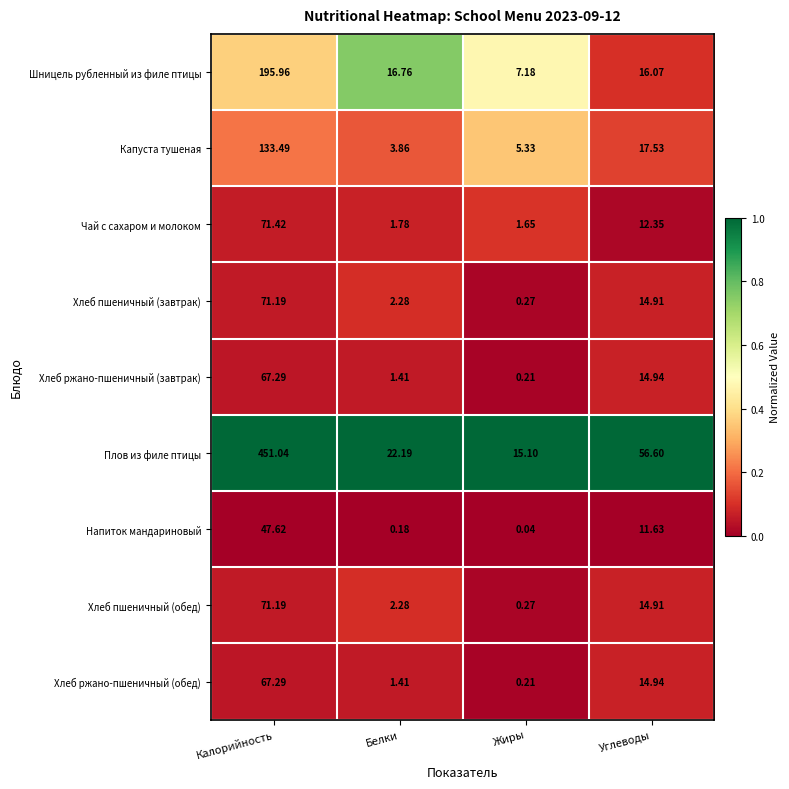

At which category is the sum across all series the highest?

Калорийность